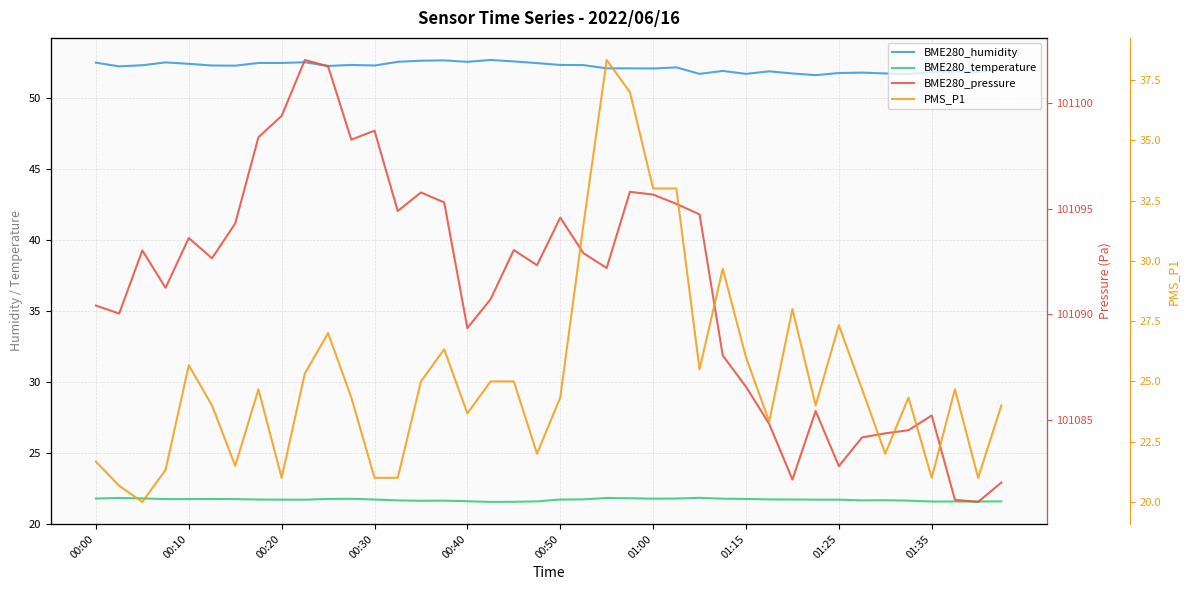

The BME280_humidity series shows 52.6 at 00:40. True or false?

True